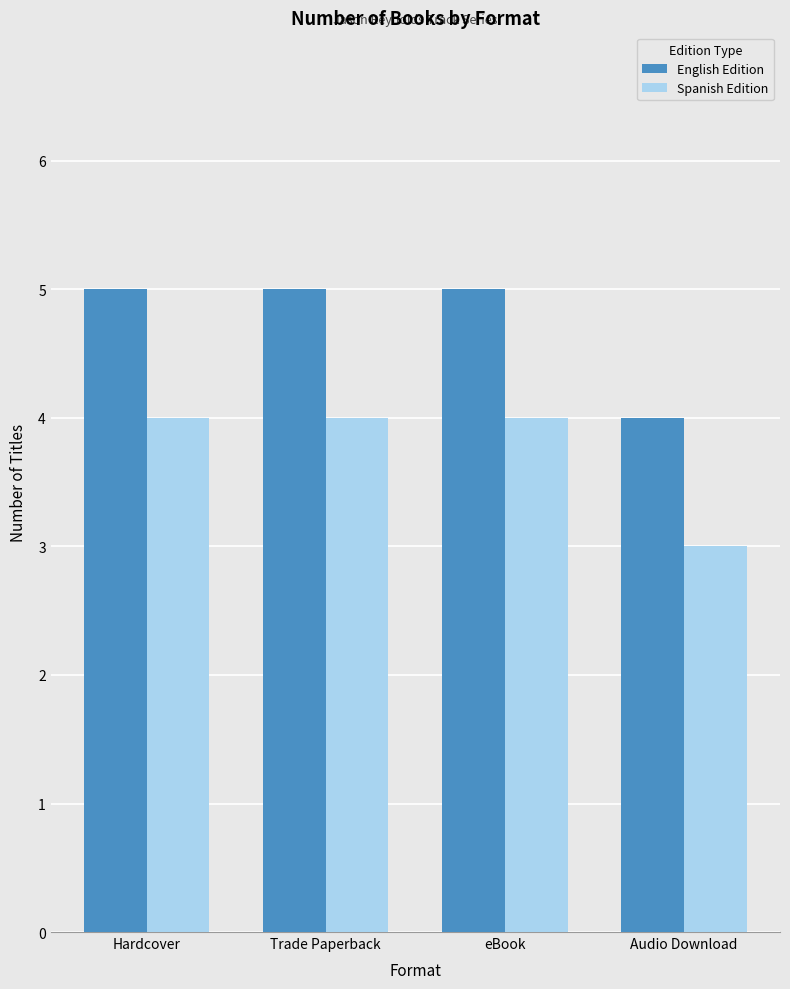

The value of English Edition at Trade Paperback is 5. True or false?

True